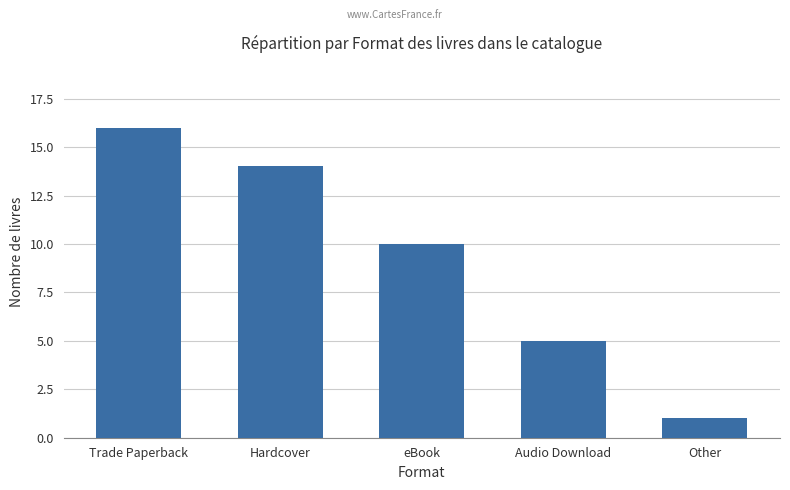

What is the difference between the maximum and minimum values?

15